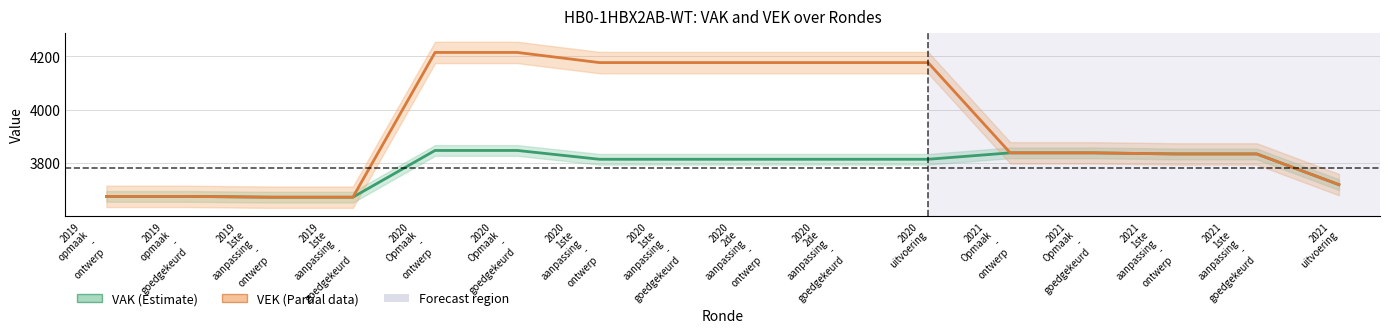

What is the value of the VAK point at the 9th from the left?

3815